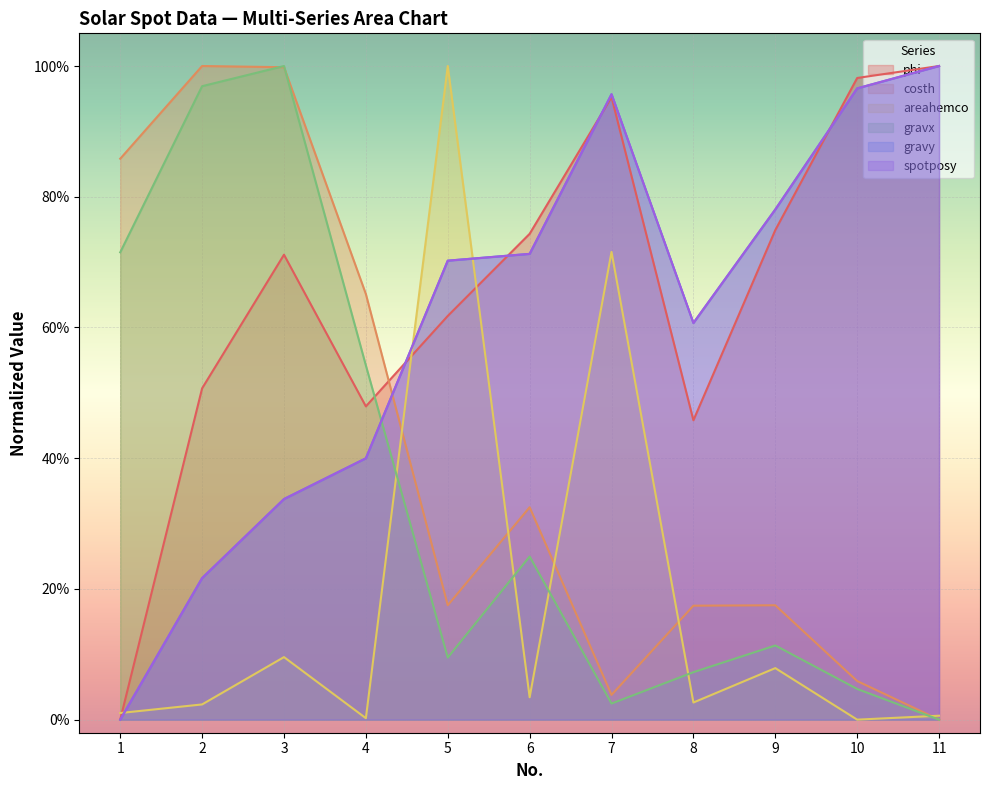

How many categories are shown in the chart?

11